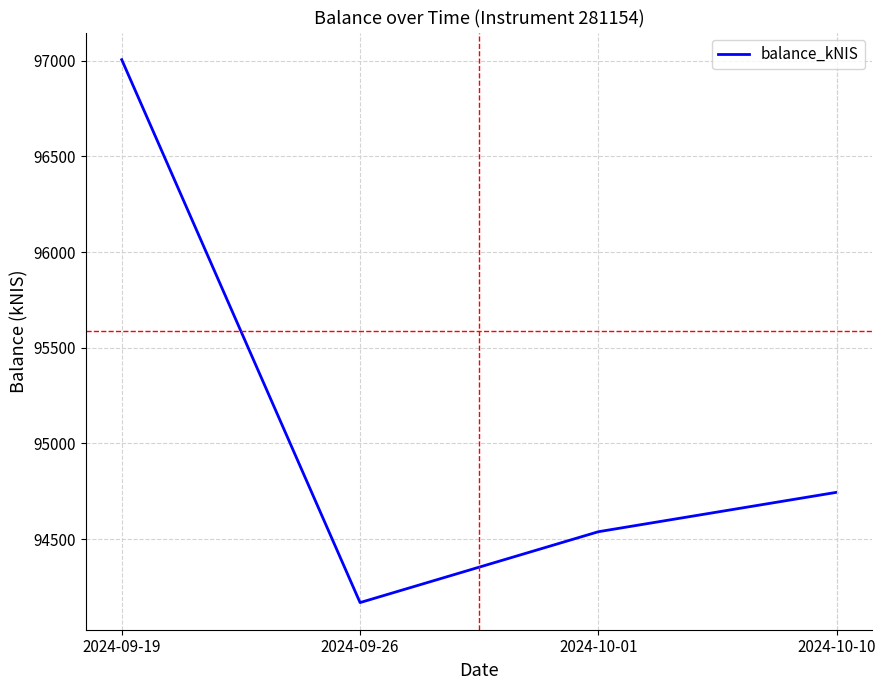

Reading left to right, transcribe all the data shown in this chart.

2024-09-19=97006.1	2024-09-26=94167.9	2024-10-01=94538.3	2024-10-10=94744.4